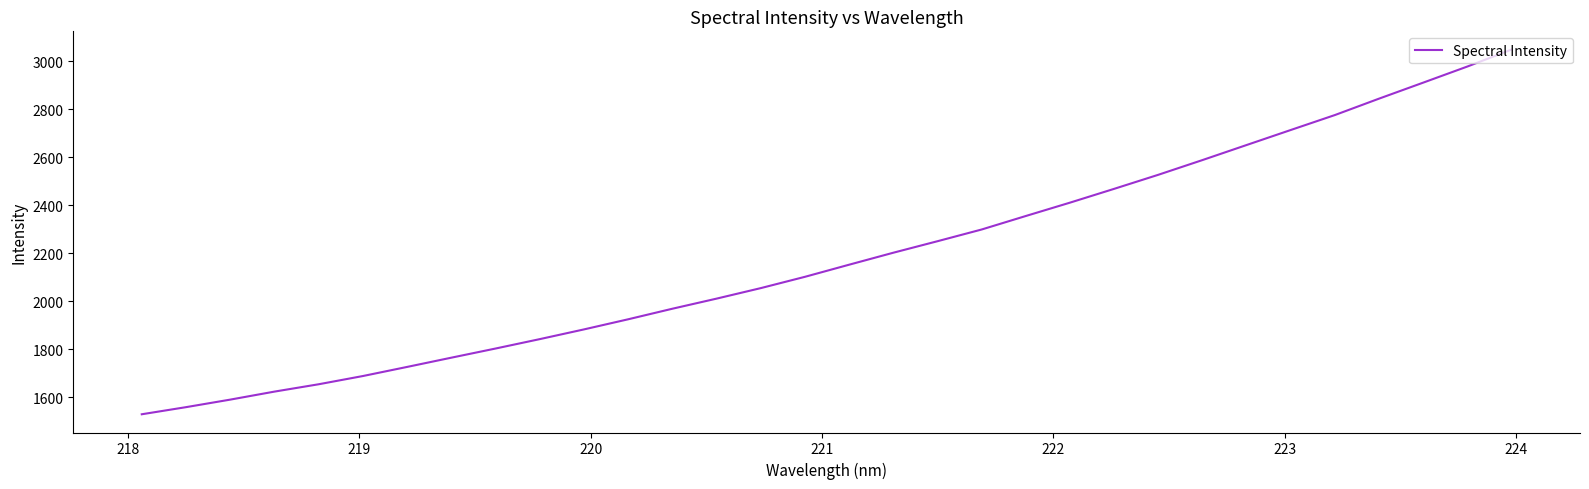

What is the minimum value shown in the chart?

1528.8